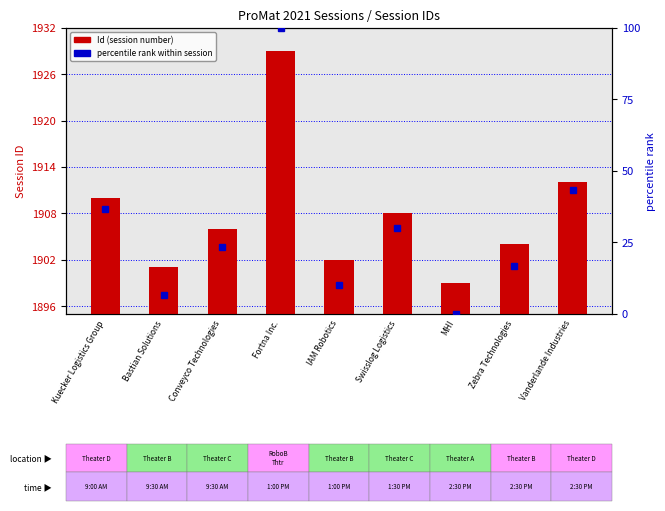

What is the total value across all series at Conveyco Technologies?

1929.3